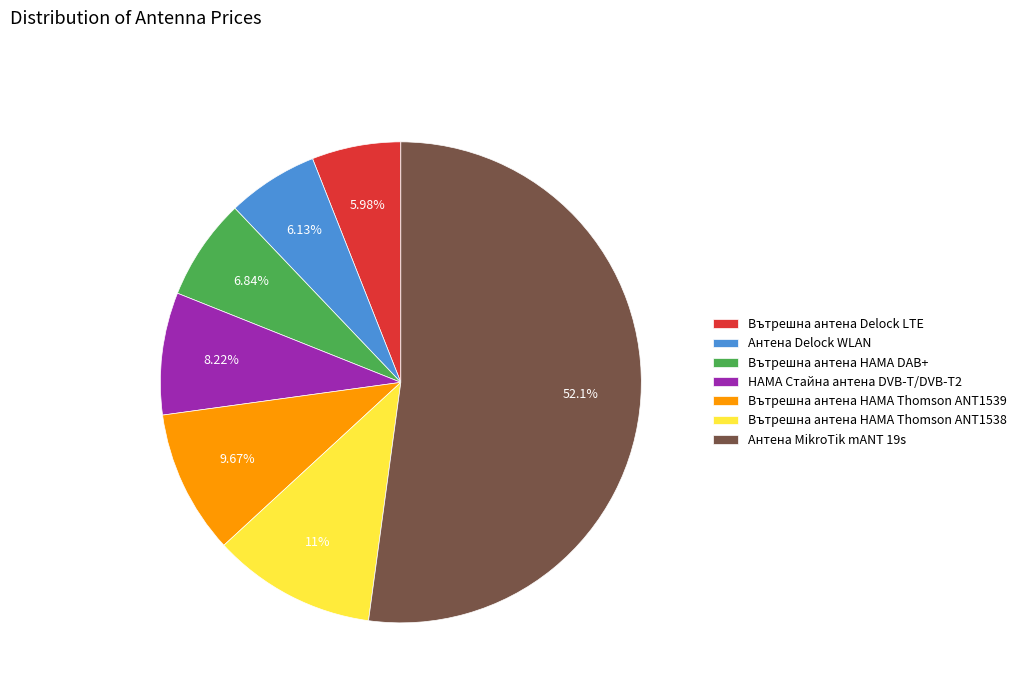

To the nearest percent, what is the difference between the Антена Delock WLAN and Вътрешна антена HAMA Thomson ANT1539 slice percentages?

4%